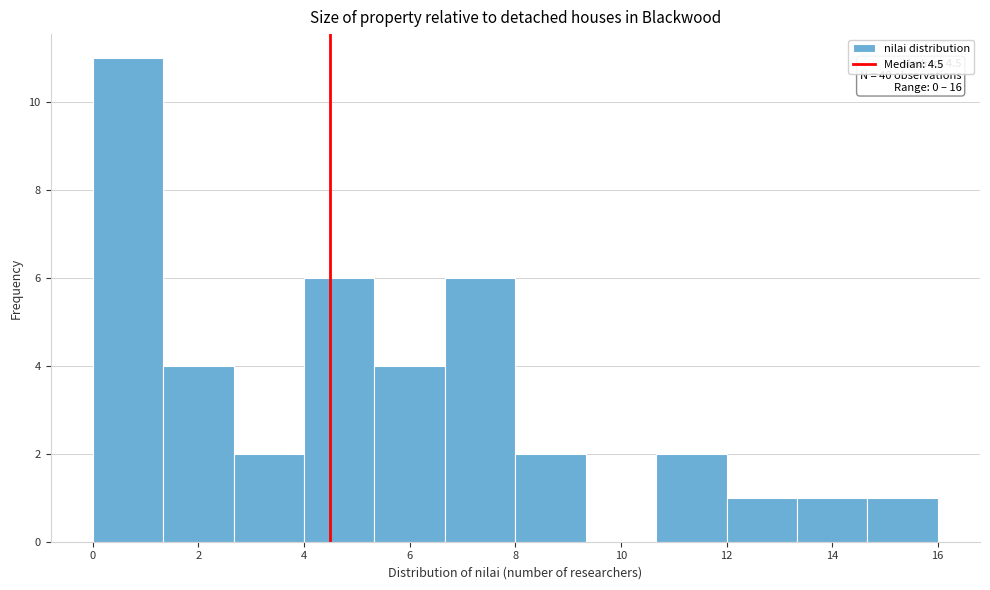

Over which range of the x-axis is the bar tallest?

0.0 to 1.4